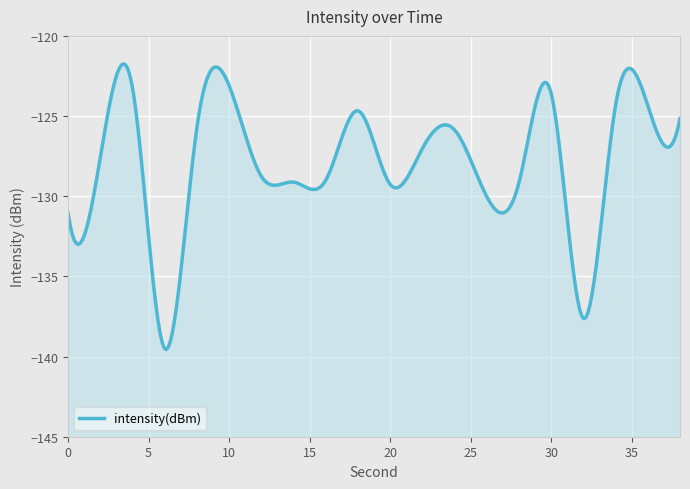

Which has a higher value, 18 or 20?

18